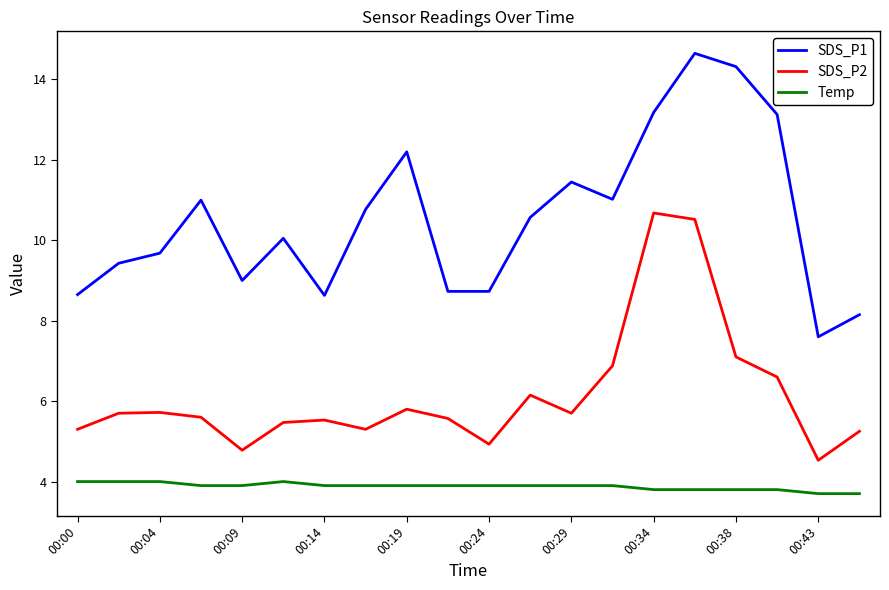

What is the maximum value for Temp?

4.0